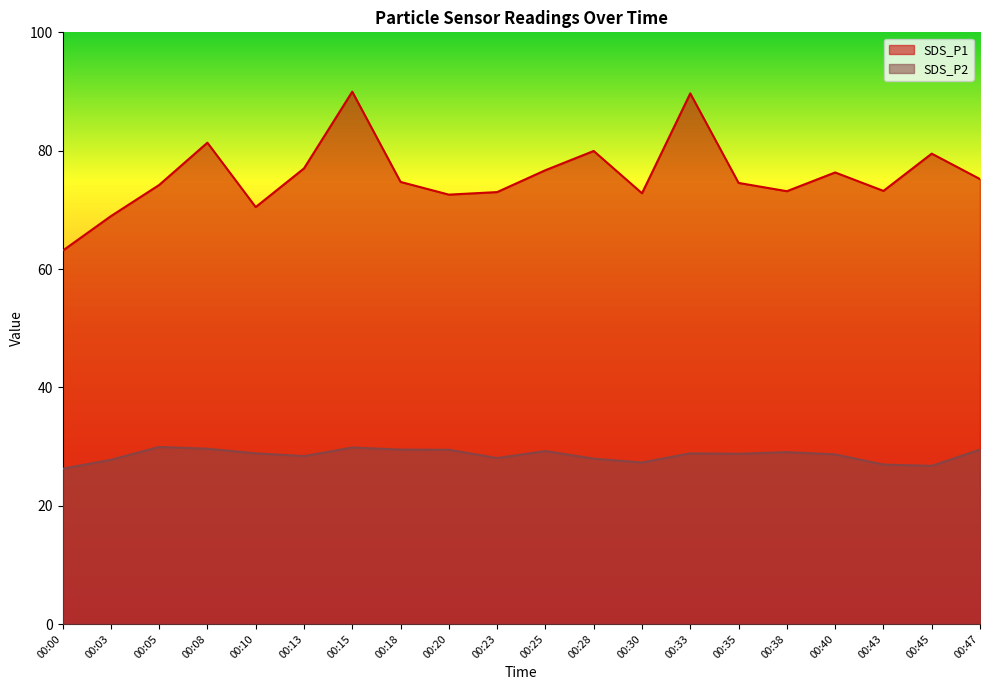

What is the value of the SDS_P2 point at the 3rd from the left?

29.9